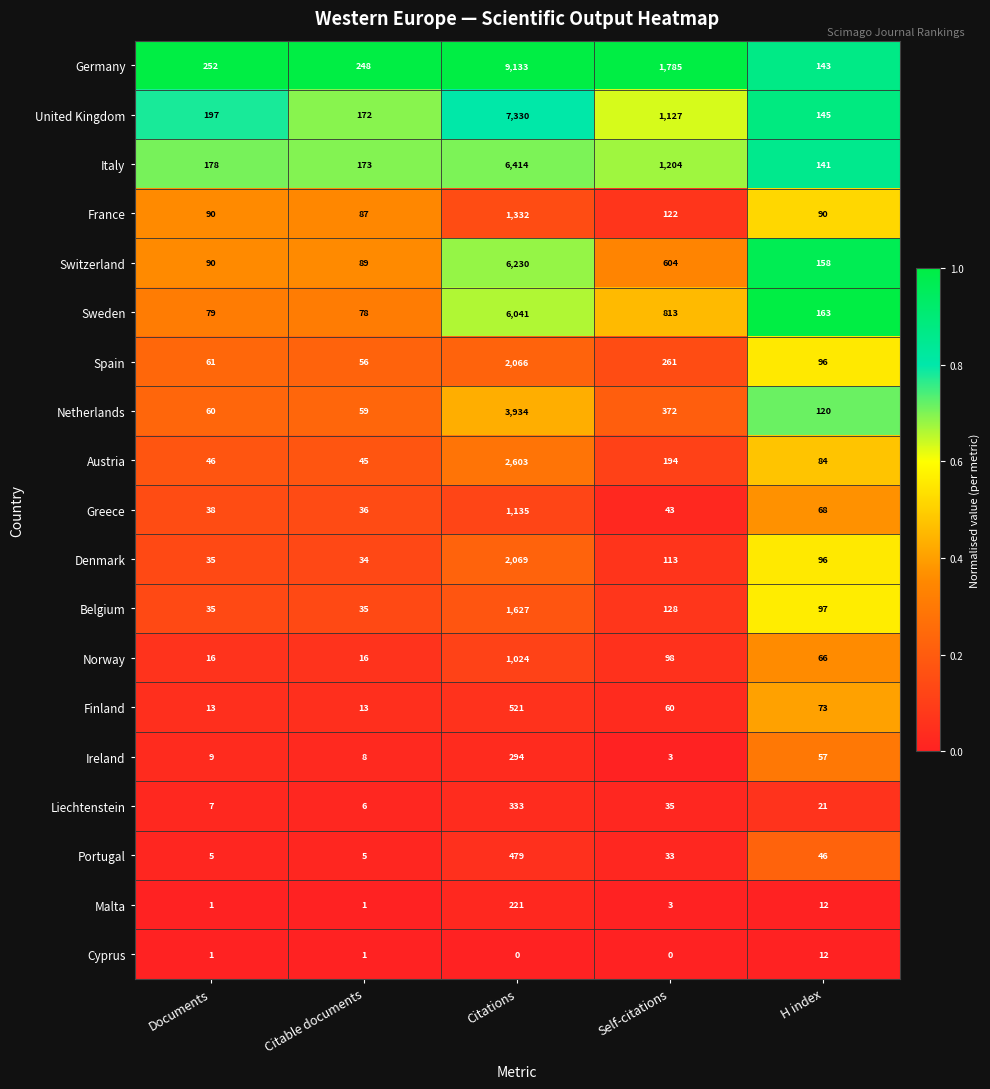

What is the difference between the second highest and minimum values in the Spain series?

205